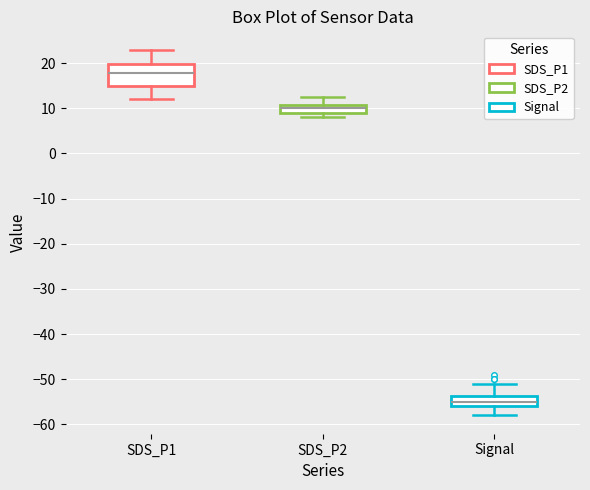

Comparing the boxes themselves (not the whiskers), which one is the tallest?

SDS_P1